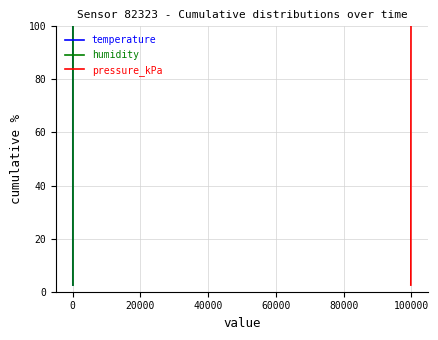

What is the lowest value of the pressure_kPa series?

2.5